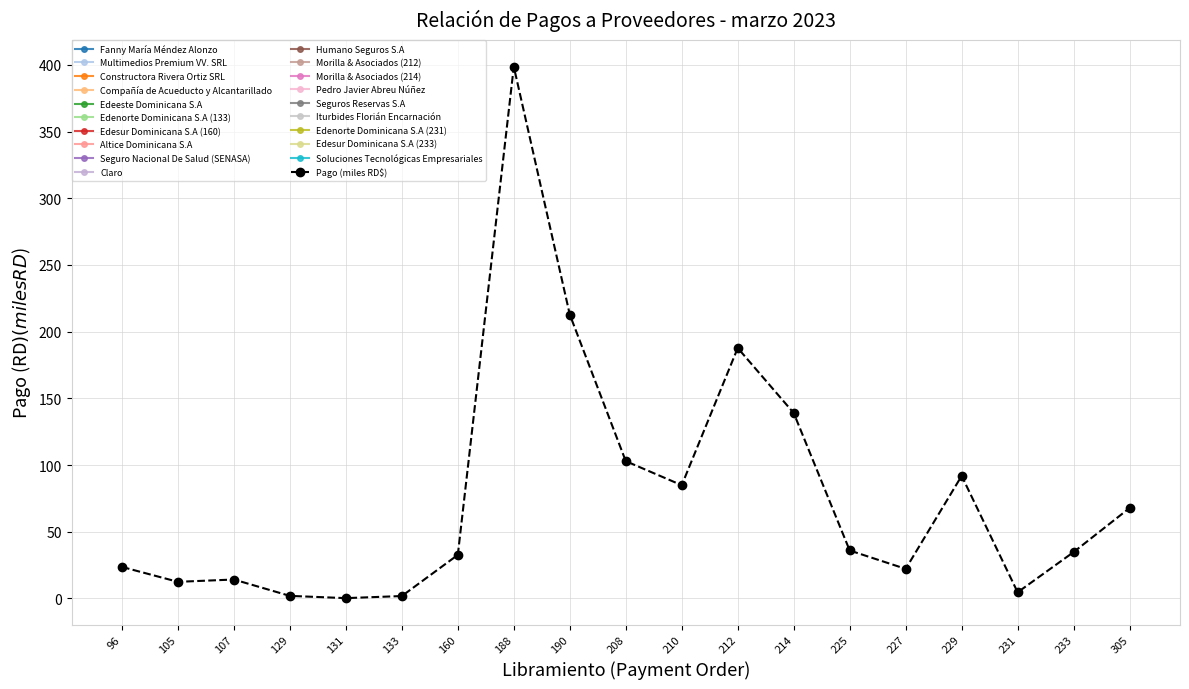

What is the ratio of the value at 212 to the value at 227?

8.5